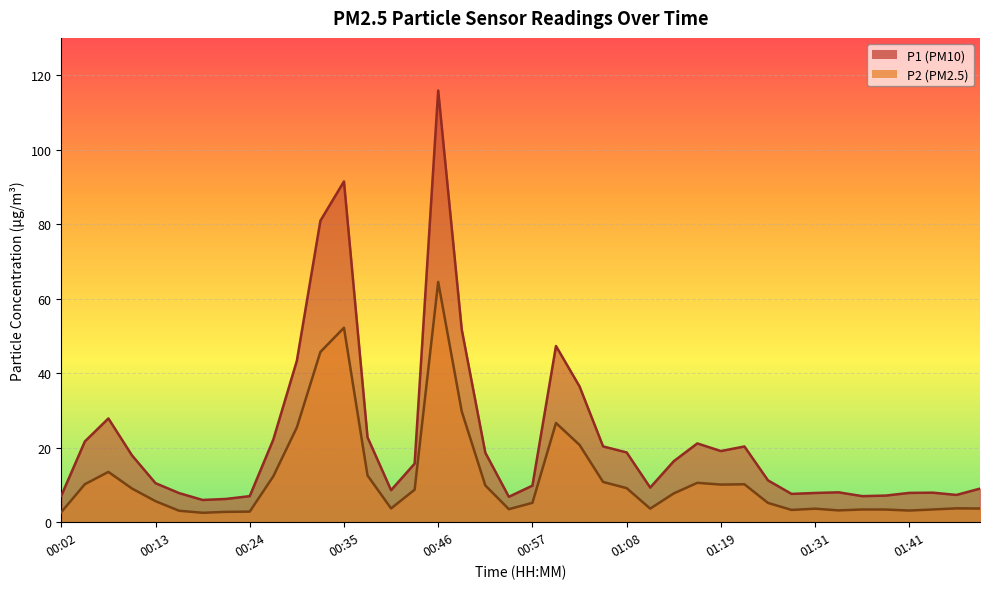

Where is the first local minimum for P2?

00:18